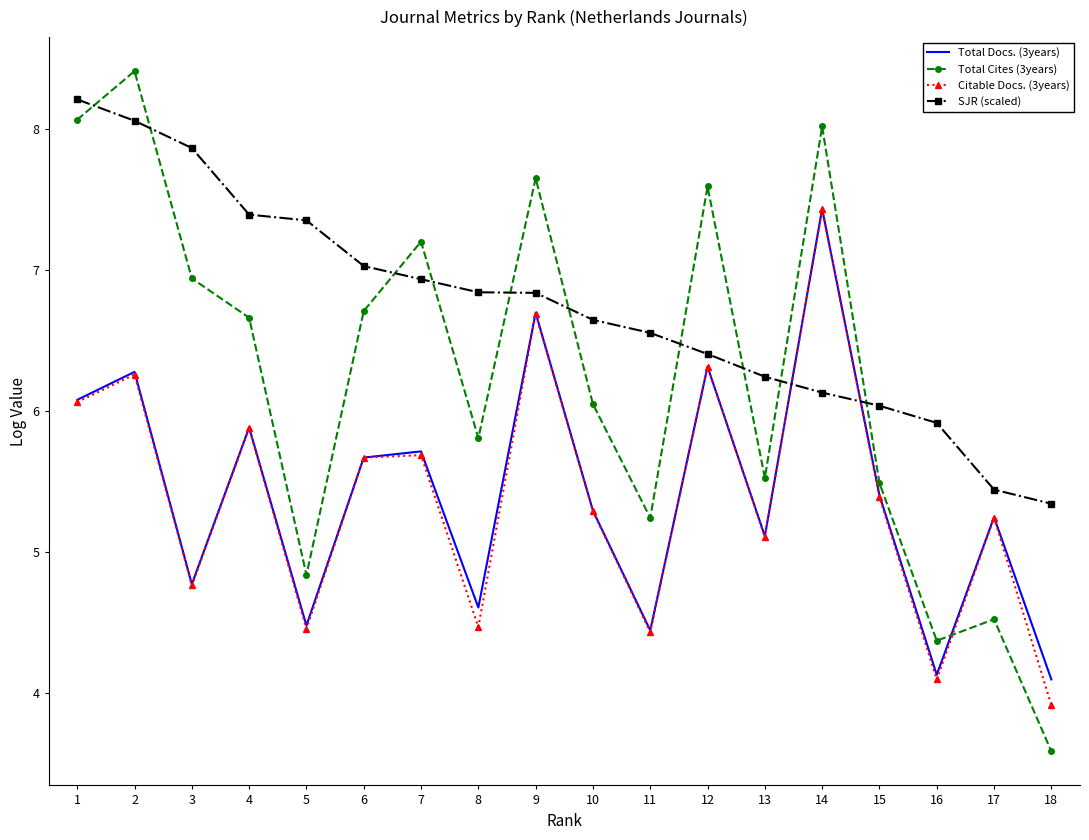

The Citable Docs. (3years) series shows 4.5 at 5. True or false?

True